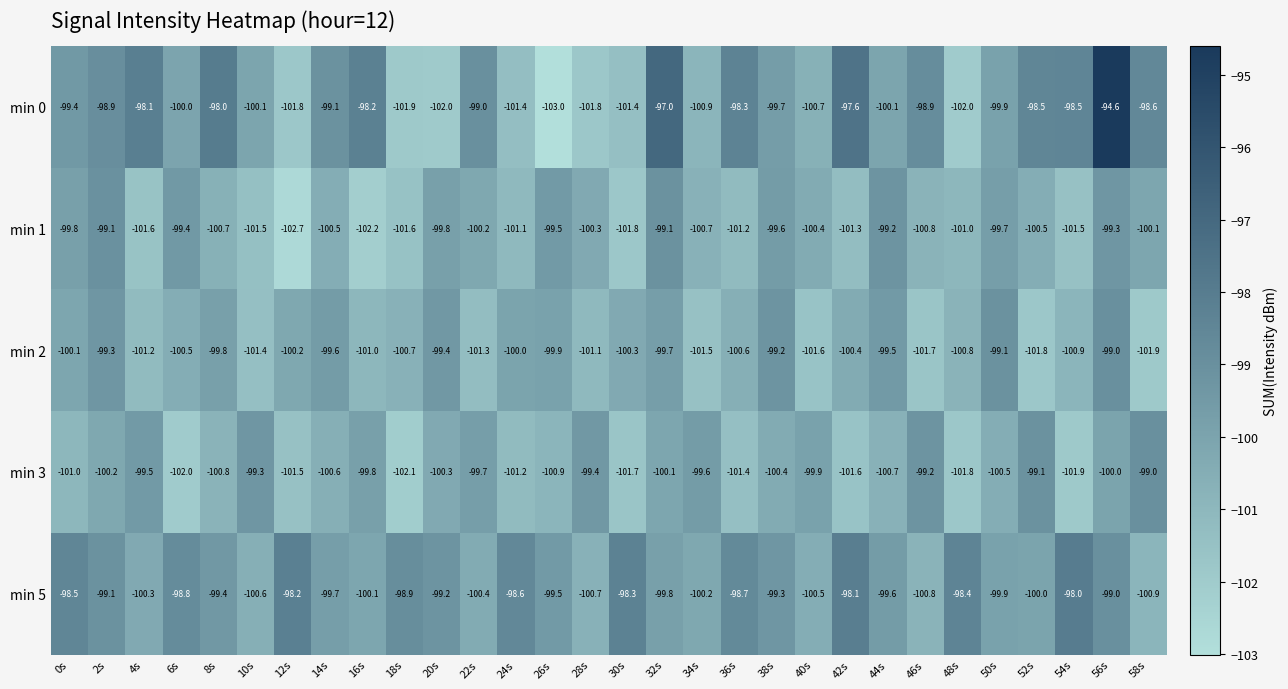

At which category is the sum across all series the highest?

56s